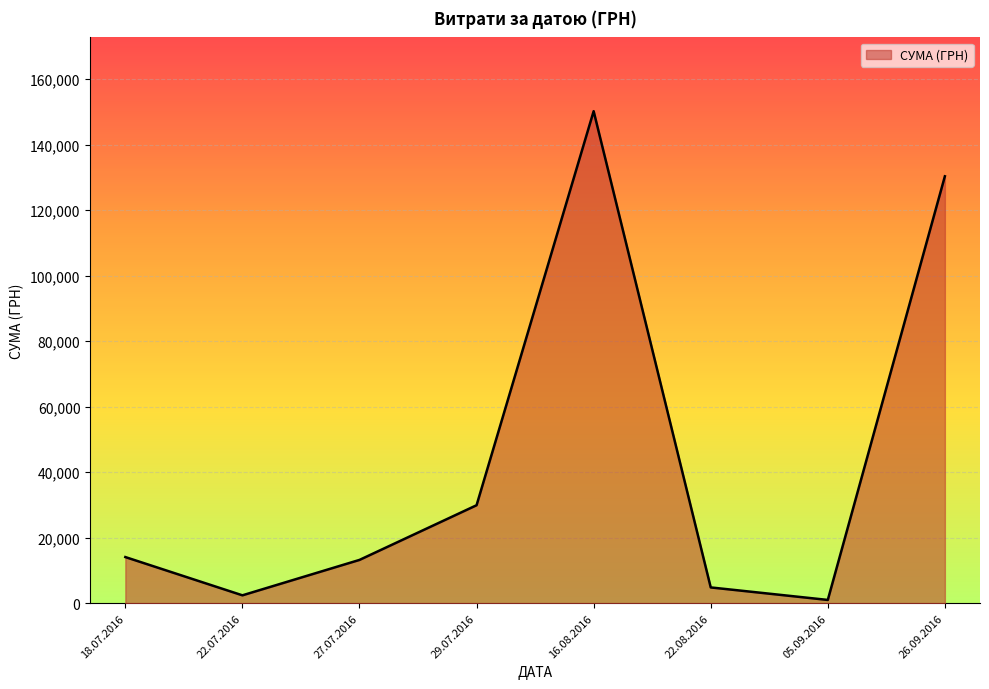

Which has a higher value, 22.08.2016 or 26.09.2016?

26.09.2016